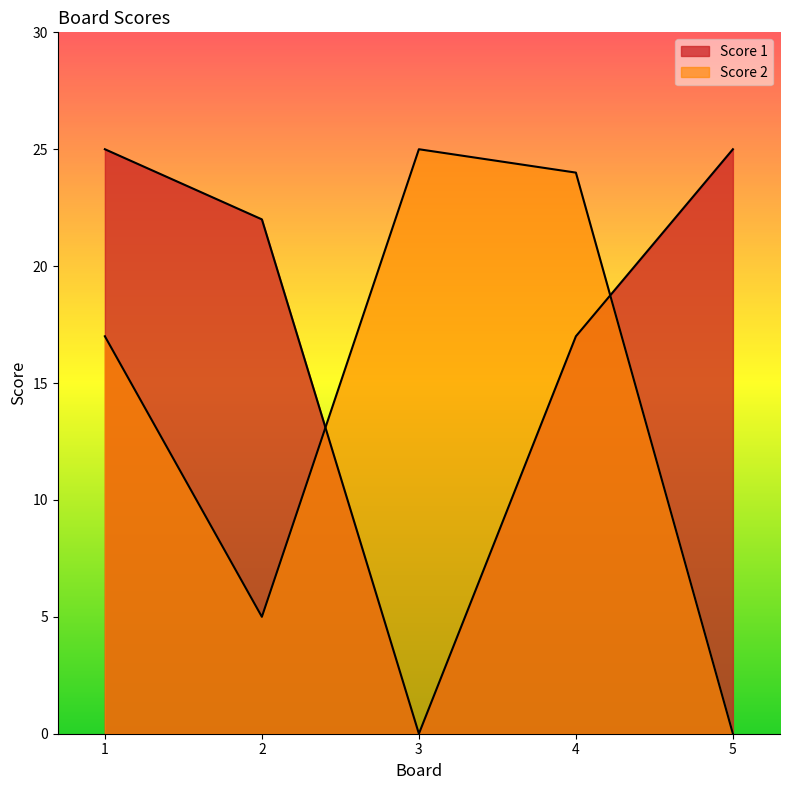

Count the Score 1 values in the range 17 to 25.

4